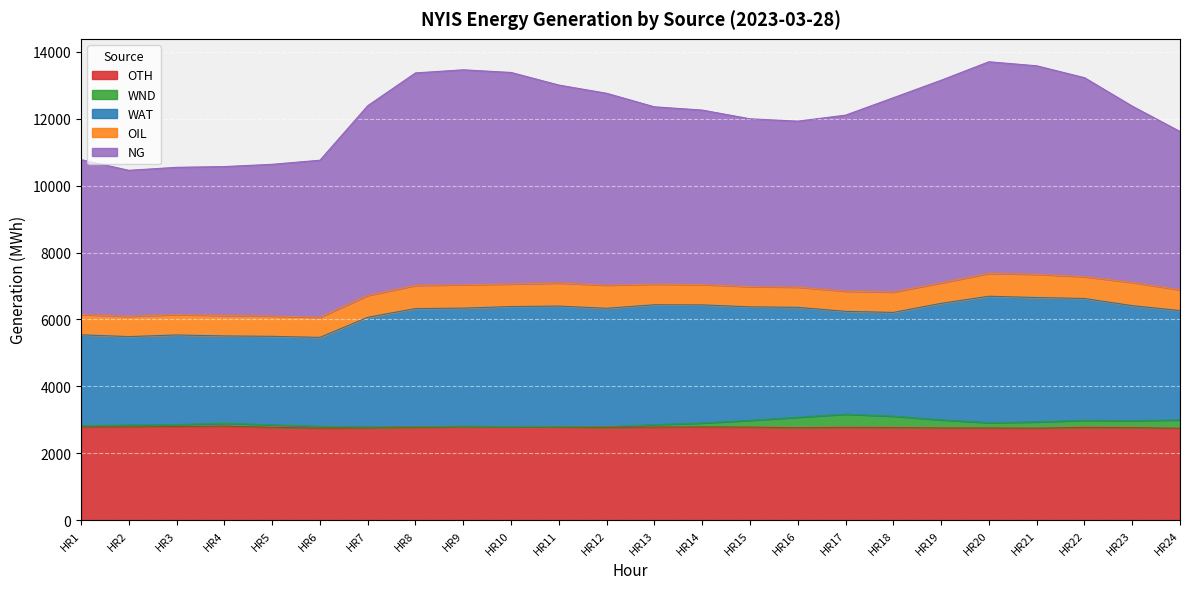

What is the average value of the WND series?

131